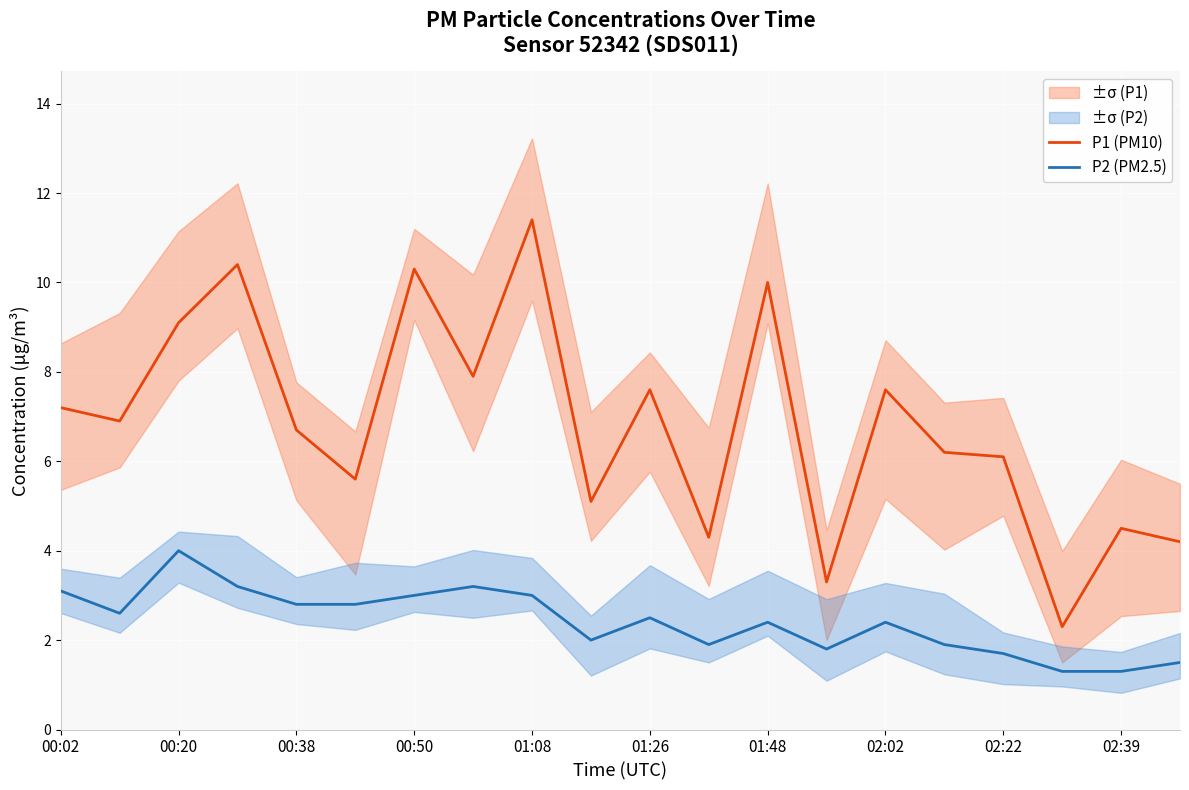

What is the difference between the maximum and minimum values in the P2 (PM2.5) series?

2.7